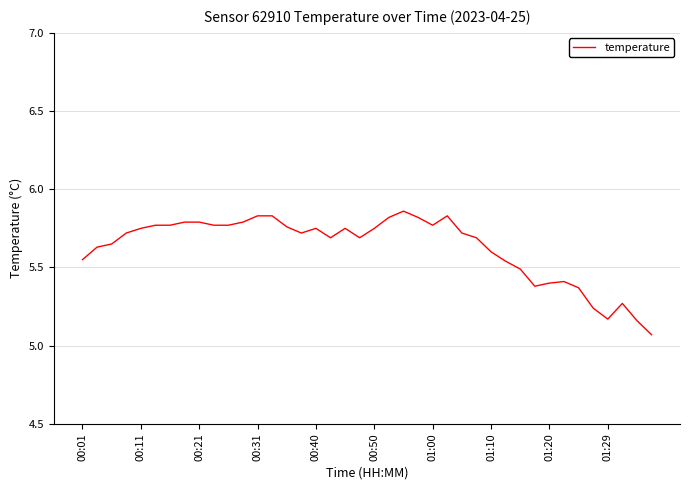

What is the difference between the maximum and minimum values?

0.8